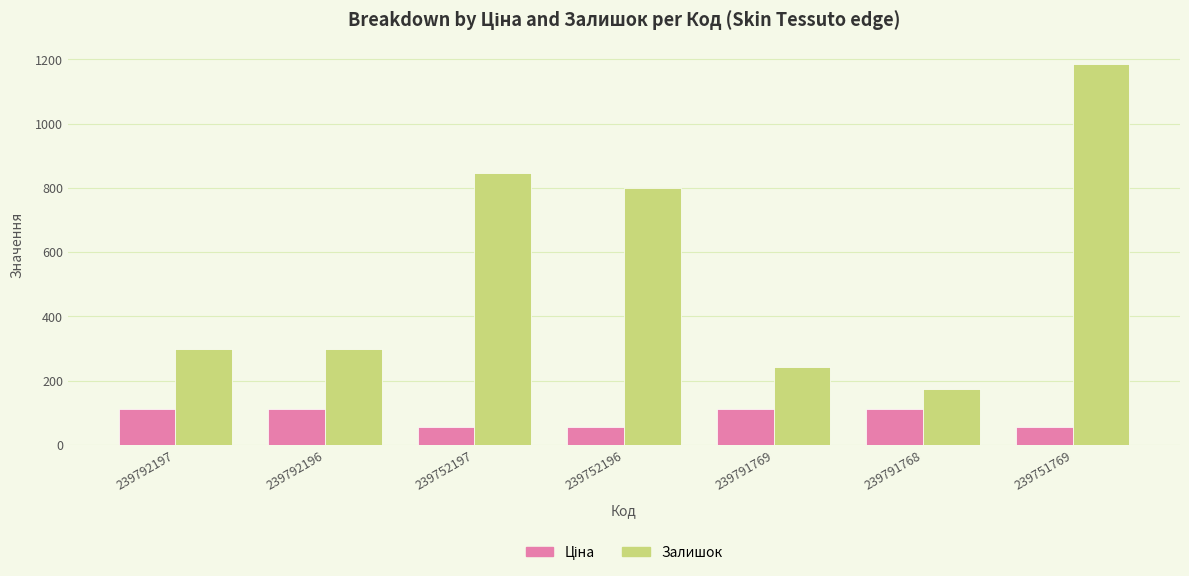

What is the label of the 5th bar from the left?

239791769